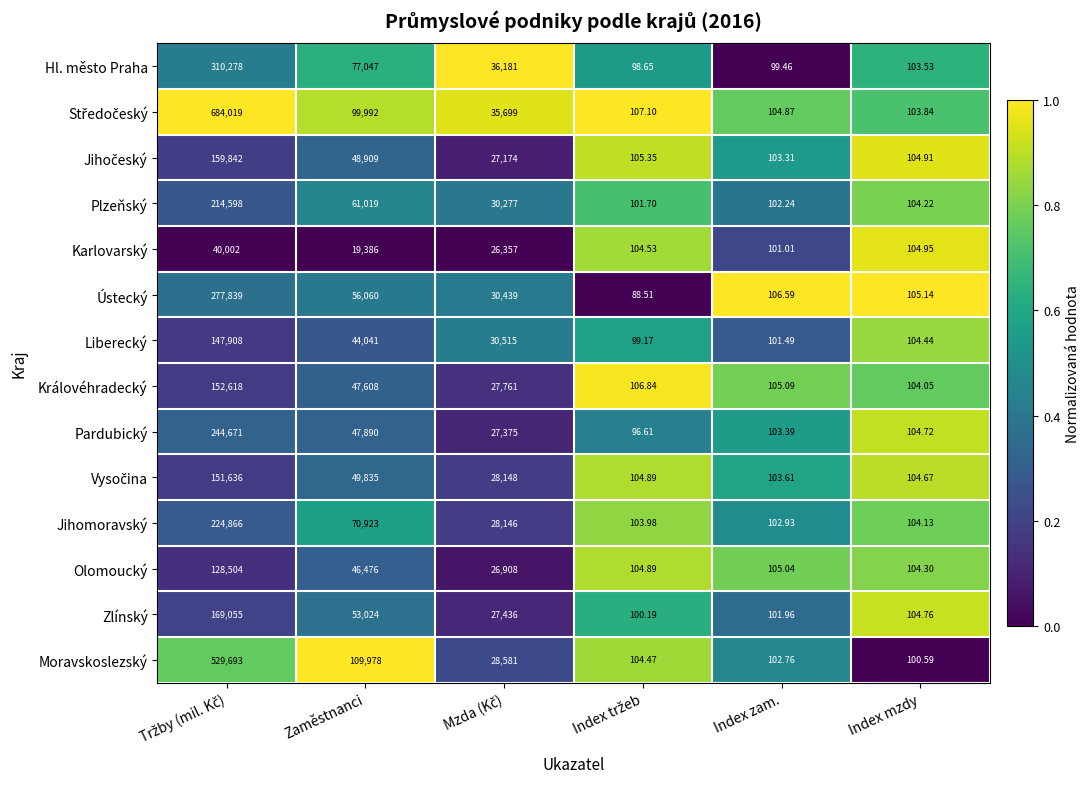

At which label is Karlovarský closest to 20051?

Zaměstnanci